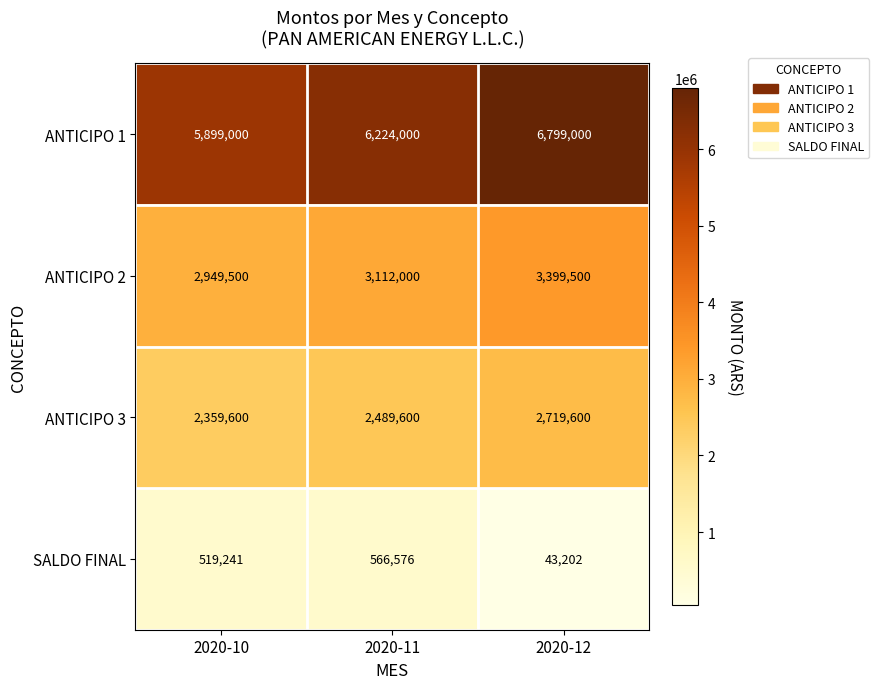

Reading right to left, extract all data points from this chart.

ANTICIPO 1: 6799000	6224000	5899000
ANTICIPO 2: 3399500	3112000	2949500
ANTICIPO 3: 2719600	2489600	2359600
SALDO FINAL: 43202	566576	519241